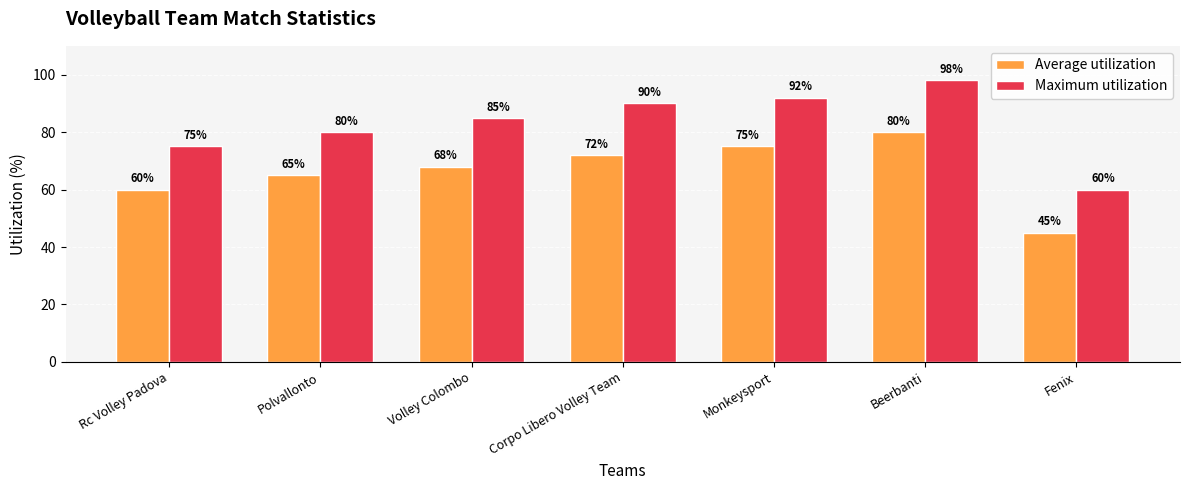

Which series has the widest spread of values?

Maximum utilization